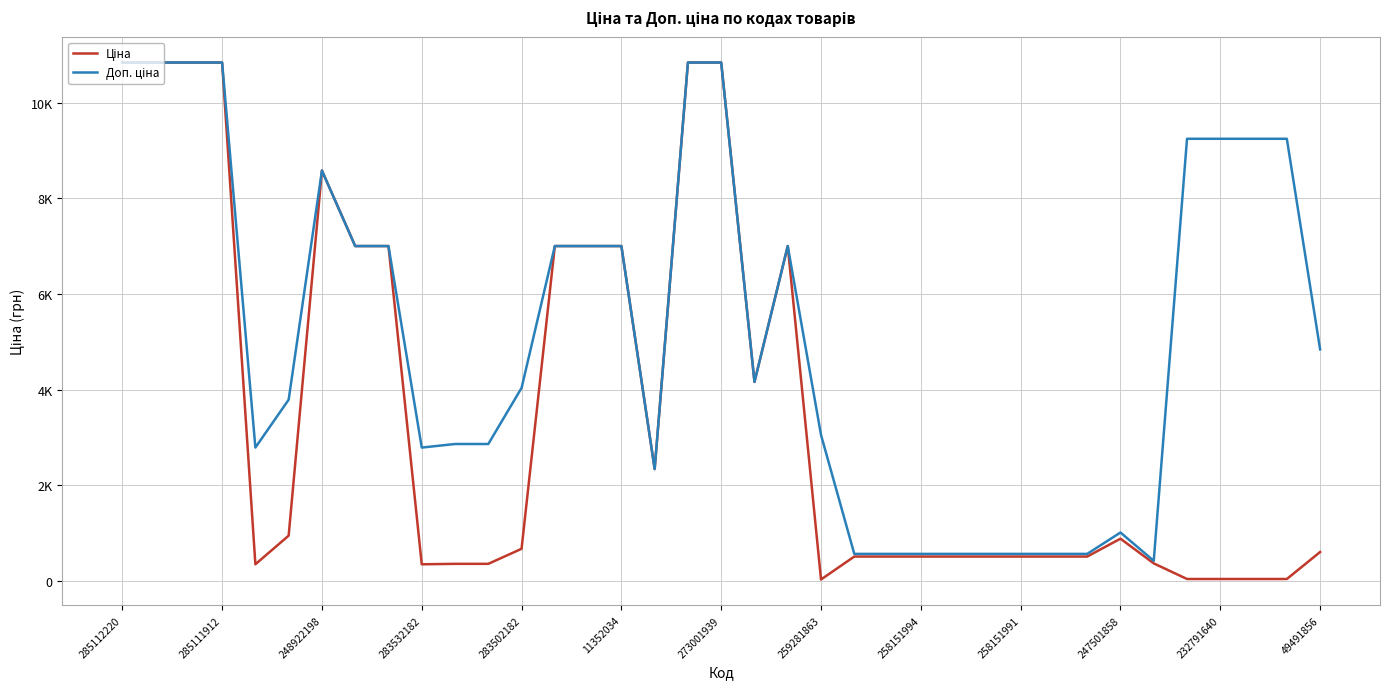

What is the average value of the Ціна series?

3548.9